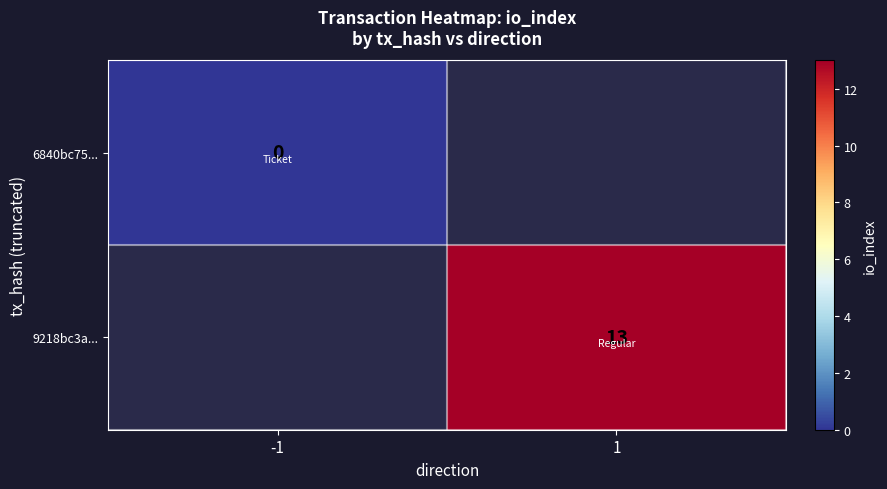

Which has a higher value, -1 or 1?

1